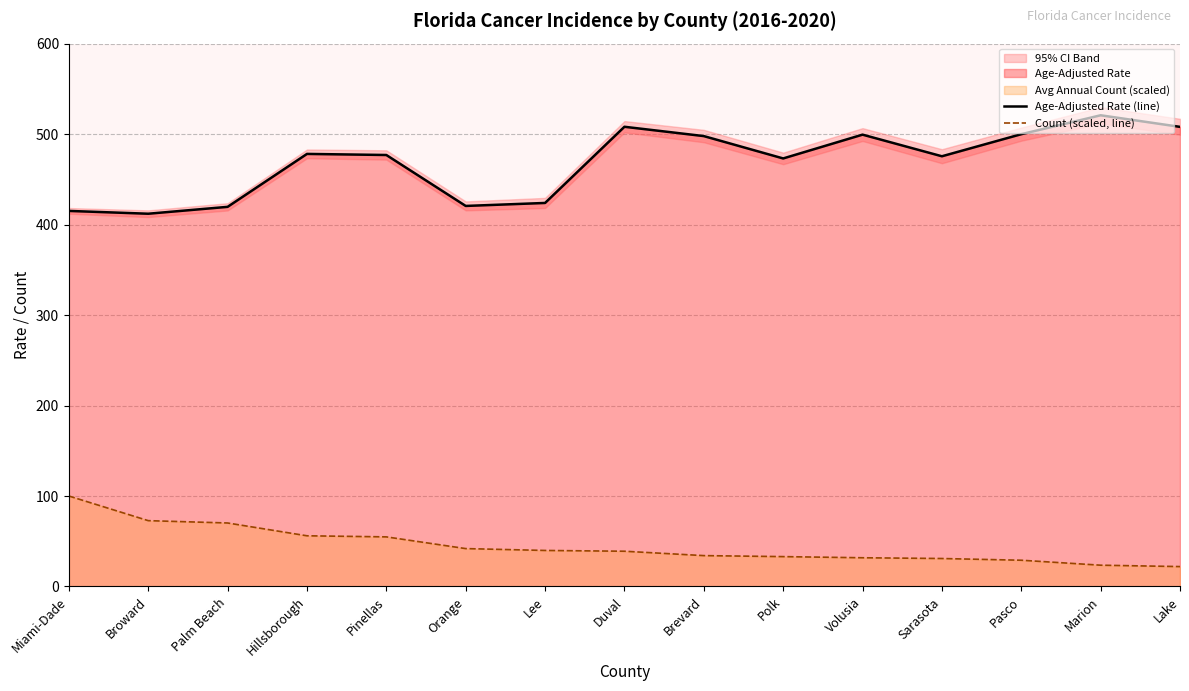

Is it true that Age-Adjusted Rate (line) equals 499.4 at Volusia?

True